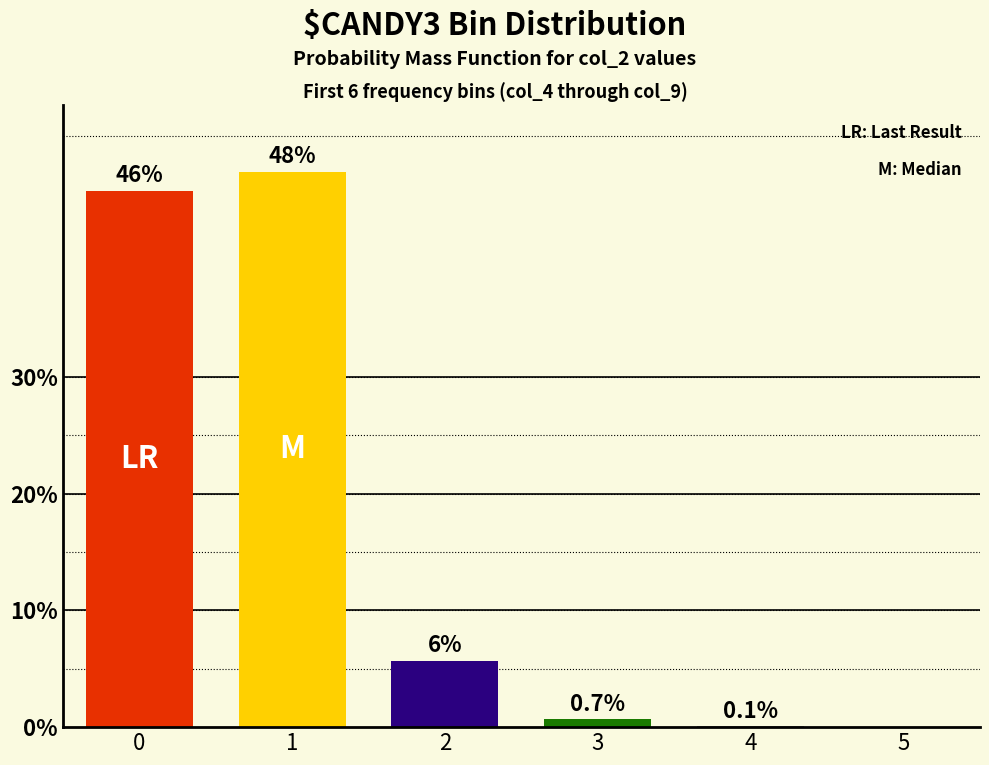

Reading right to left, transcribe all the data shown in this chart.

0.0	0.0	0.0	0.1	0.5	0.5